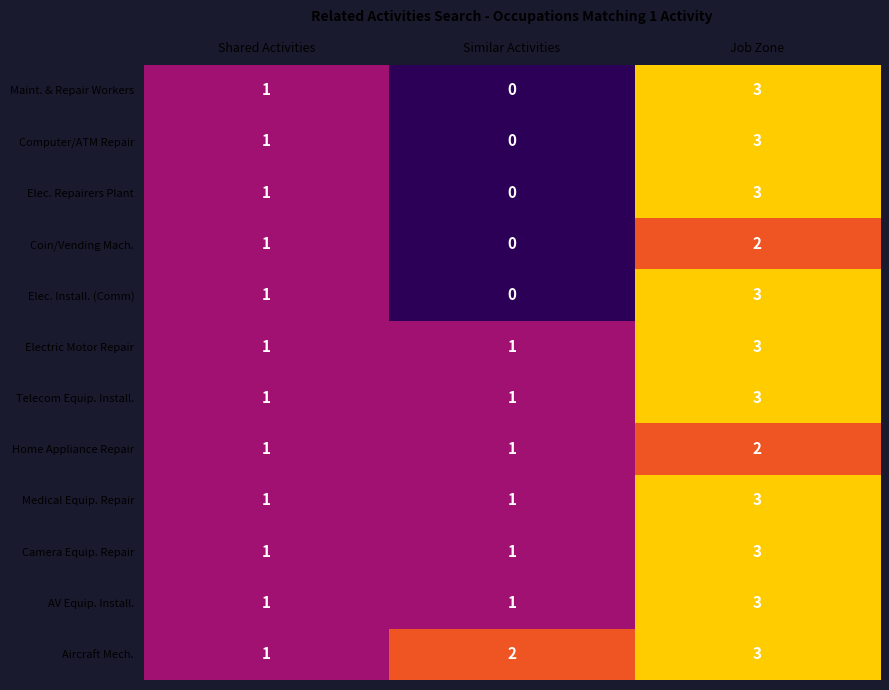

What is the sum of all Maint. & Repair Workers values?

4